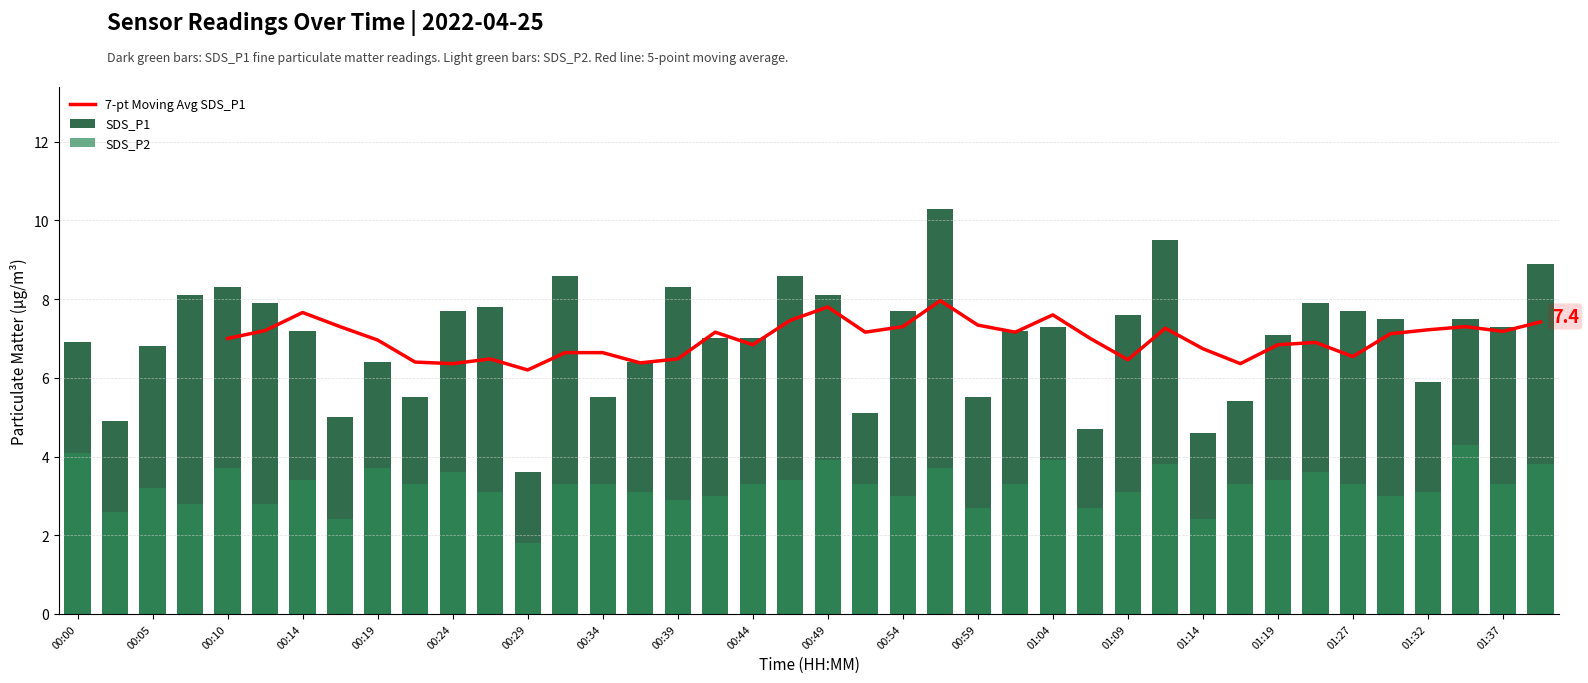

What is the smallest value displayed?

1.8